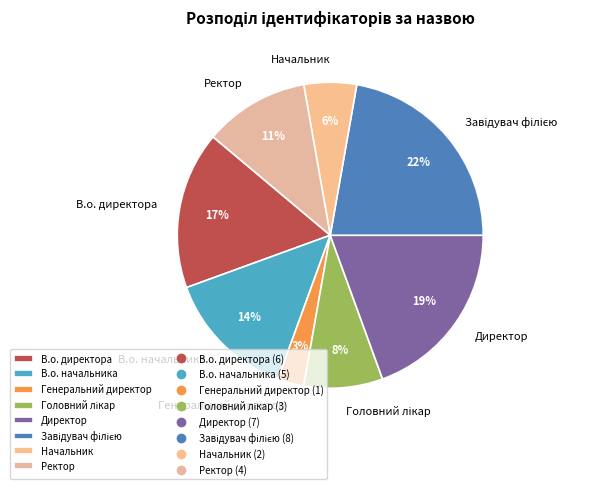

To the nearest percent, what is the average slice percentage?

12%